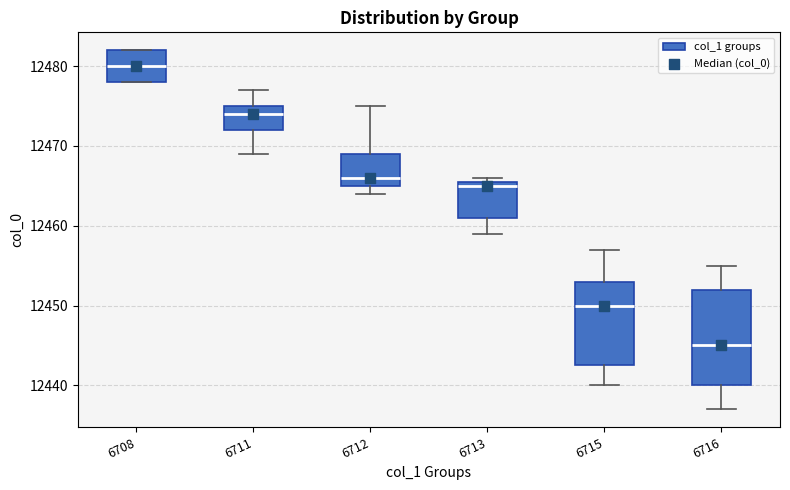

Comparing the boxes themselves (not the whiskers), which one is the tallest?

6716